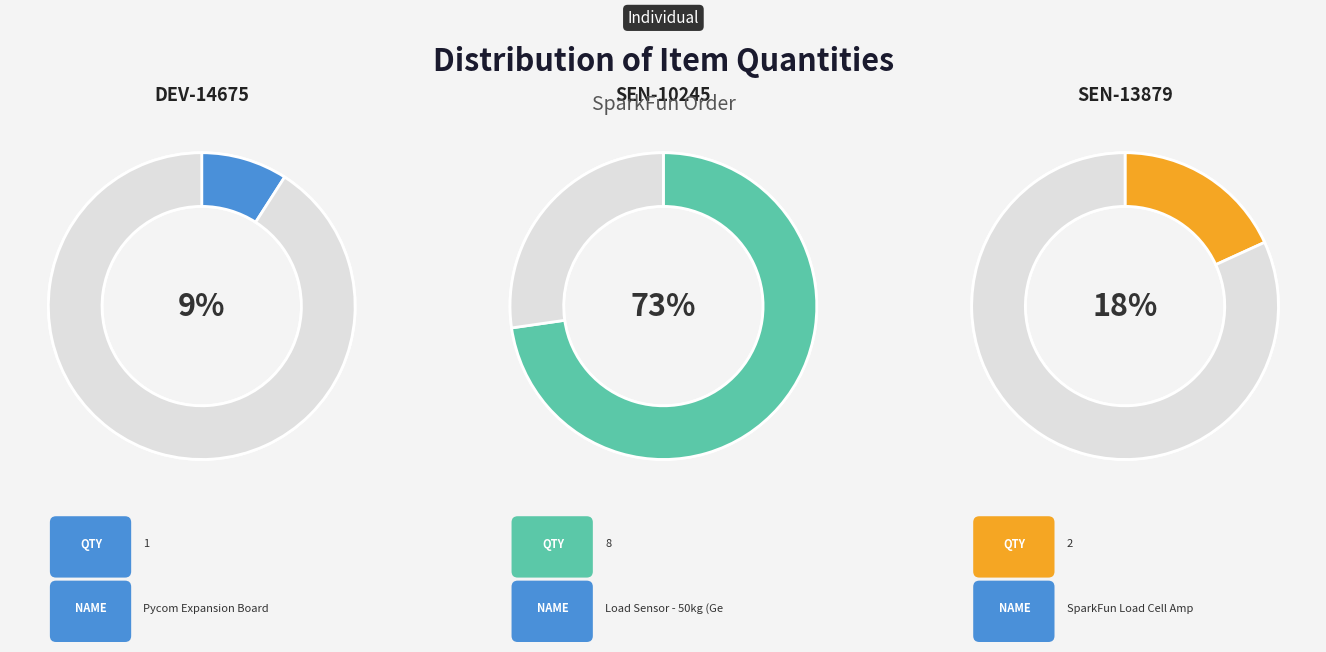

What is the smallest slice in the pie chart?

DEV-14675